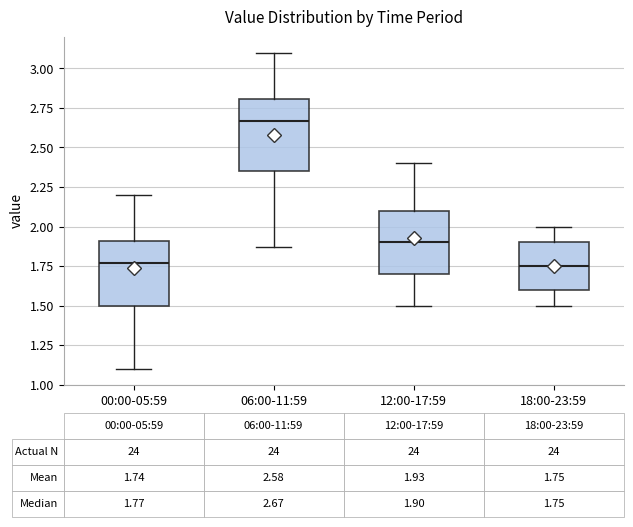

Which box is the tallest, from its lower edge to its upper edge?

06:00-11:59